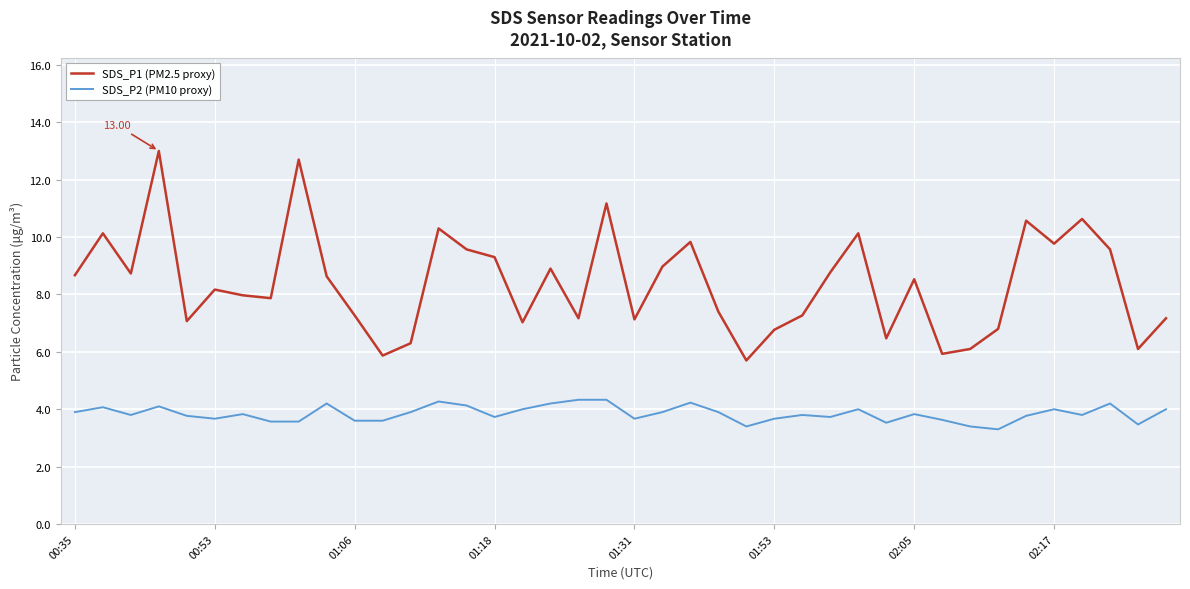

Which series has the largest range (max minus min)?

SDS_P1 (PM2.5 proxy)